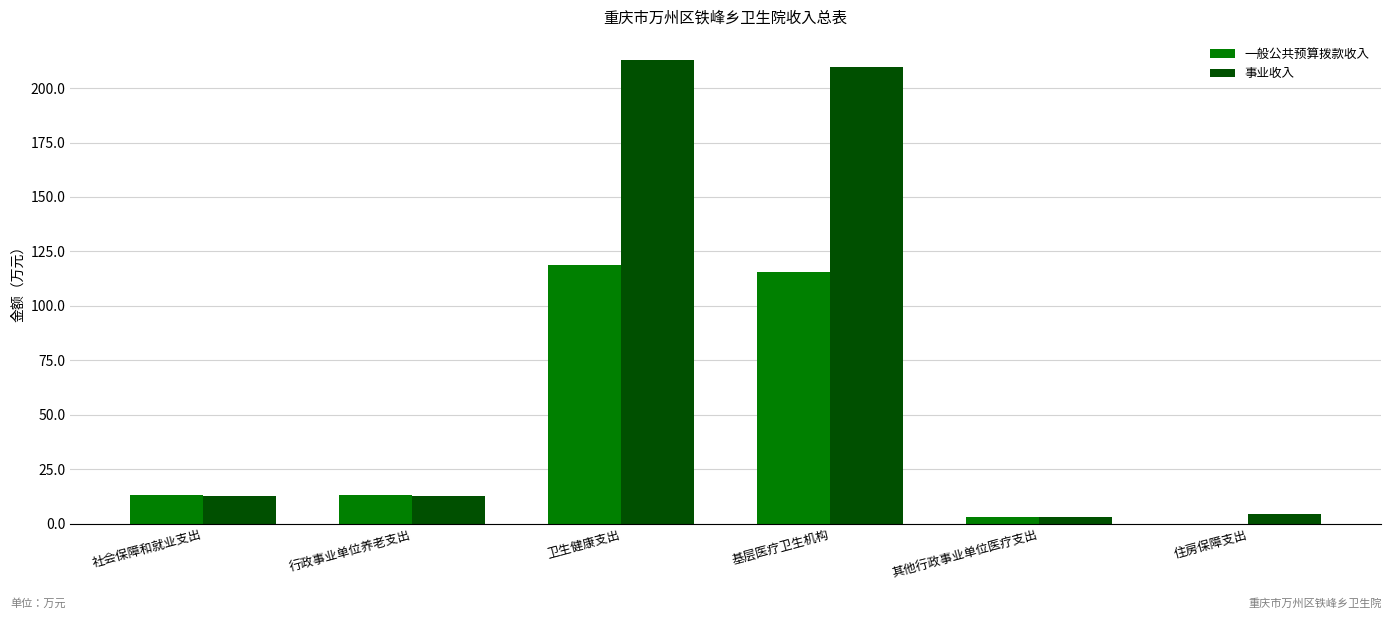

What is the average value of the 一般公共预算拨款收入 series?

44.0